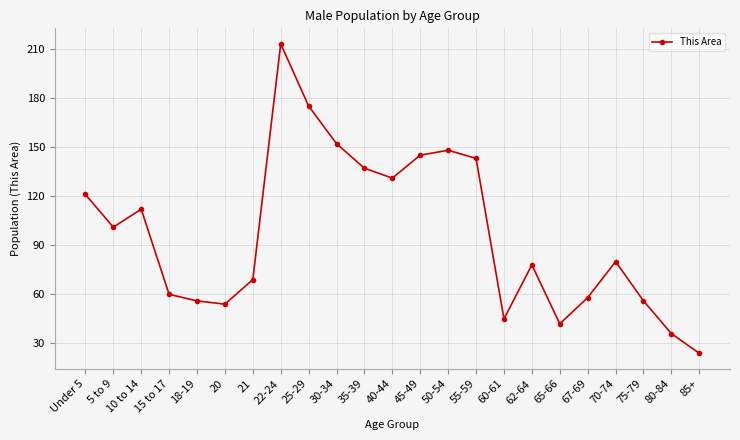

The chart shows a value of 213 at 22-24. True or false?

True